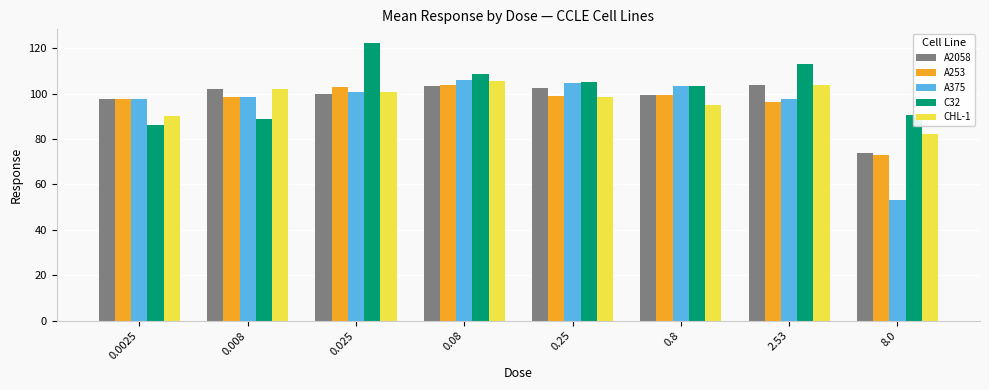

Which series has the widest spread of values?

A375